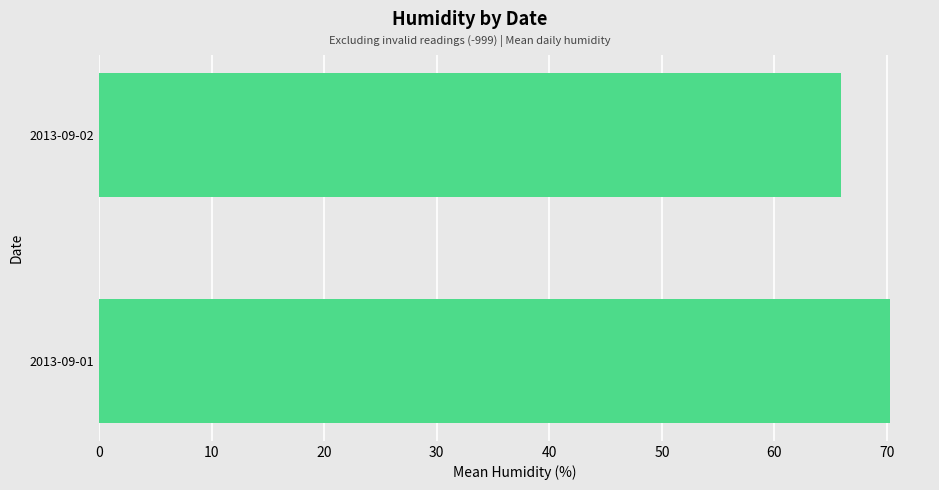

What is the minimum value shown in the chart?

65.9